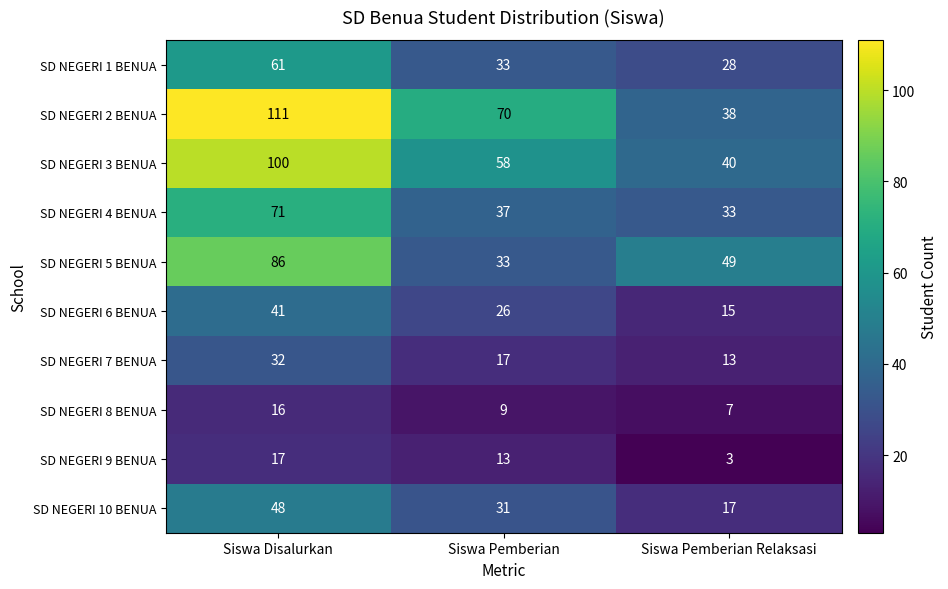

At which category does the chart reach its peak across all series?

Siswa Disalurkan